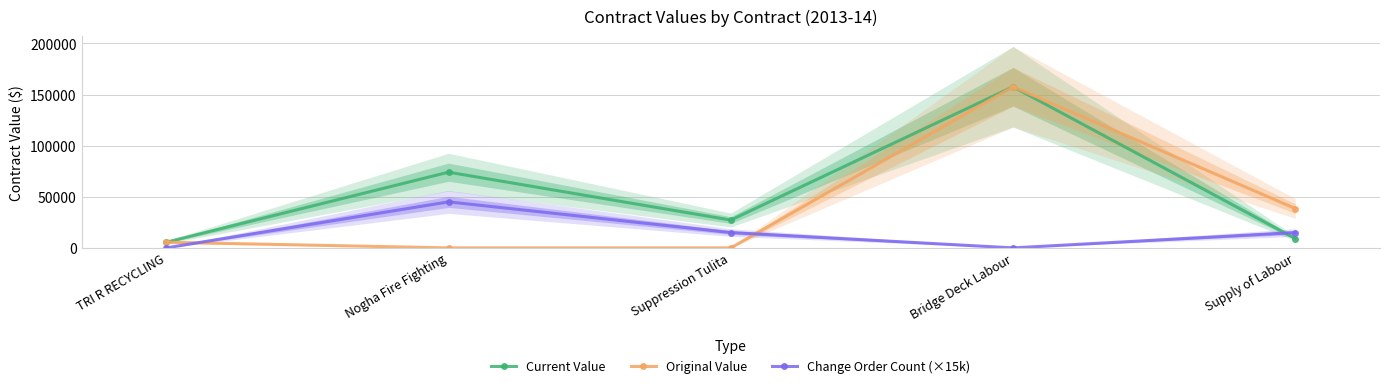

Is the value of Original Value at Bridge Deck Labour greater than the value of Current Value at Nogha Fire Fighting?

Yes